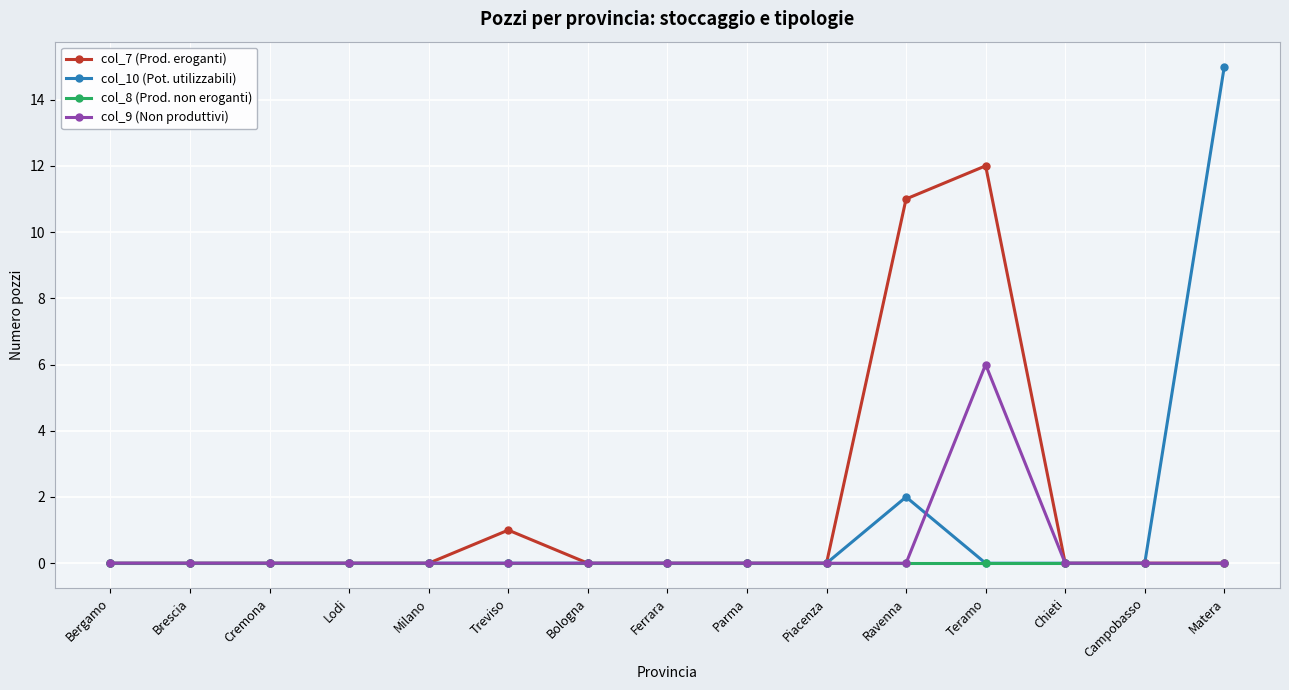

List the series in order of their peak value, highest first.

col_10 (Pot. utilizzabili), col_7 (Prod. eroganti), col_9 (Non produttivi), col_8 (Prod. non eroganti)